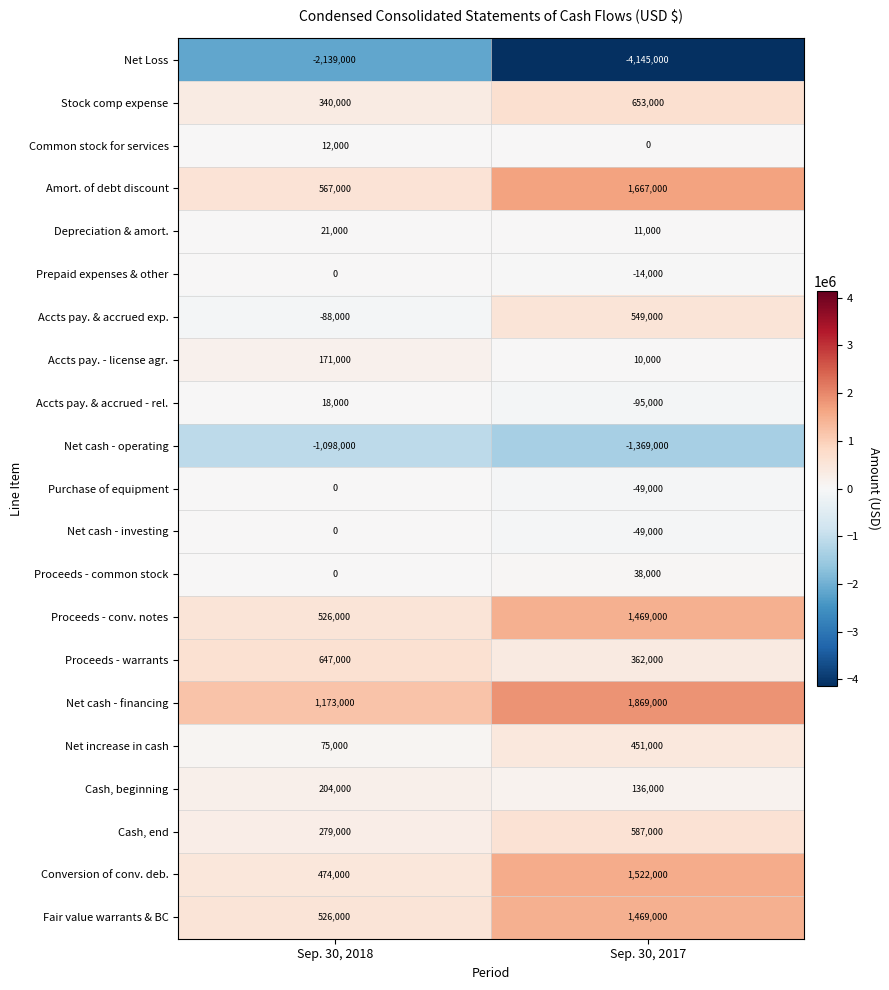

Which label corresponds to the largest value in the chart?

Sep. 30, 2017